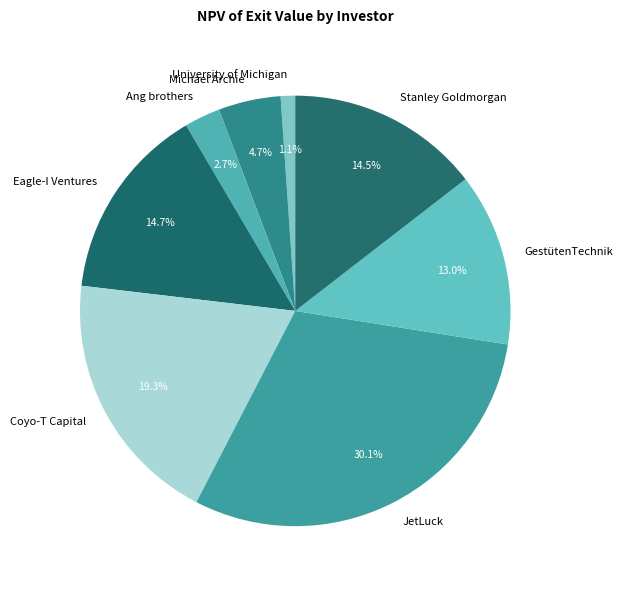

Combined, do JetLuck and Eagle-I Ventures account for over 50%?

No